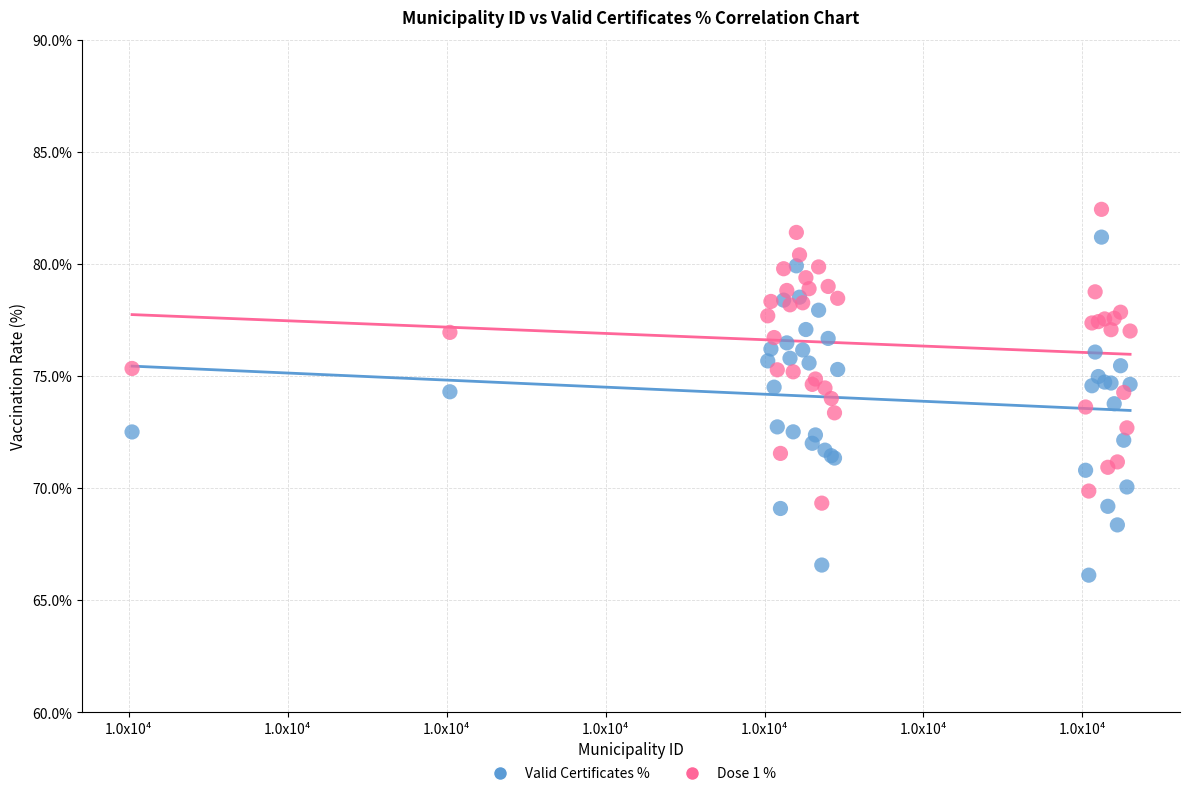

Which series reaches the maximum Y coordinate?

Dose 1 %